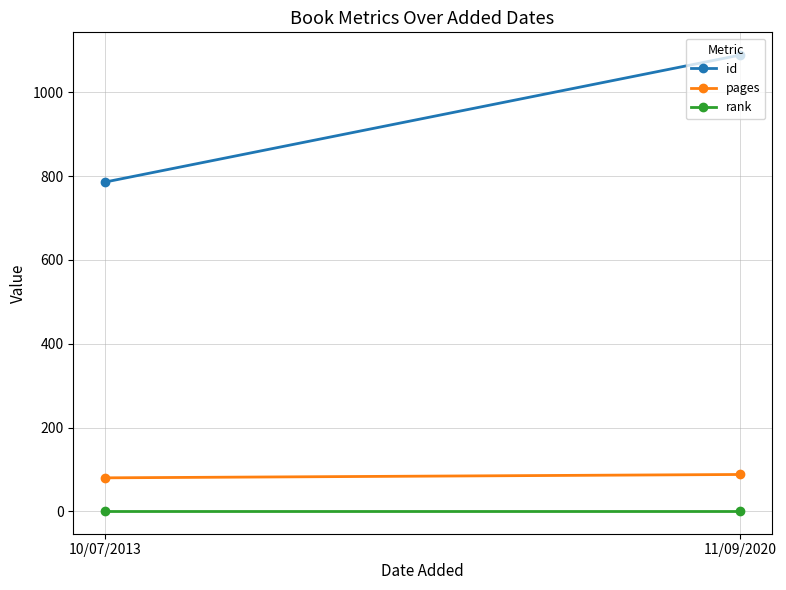

Between 10/07/2013 and 11/09/2020, which series saw the biggest shift?

id